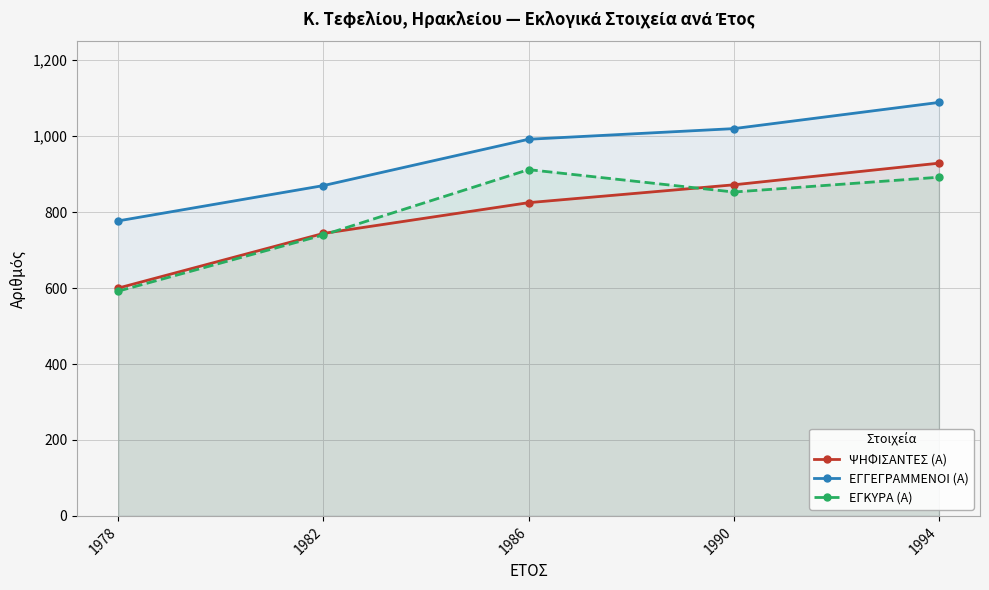

How many values in the ΕΓΓΕΓΡΑΜΜΕΝΟΙ (Α) series are below 992?

2